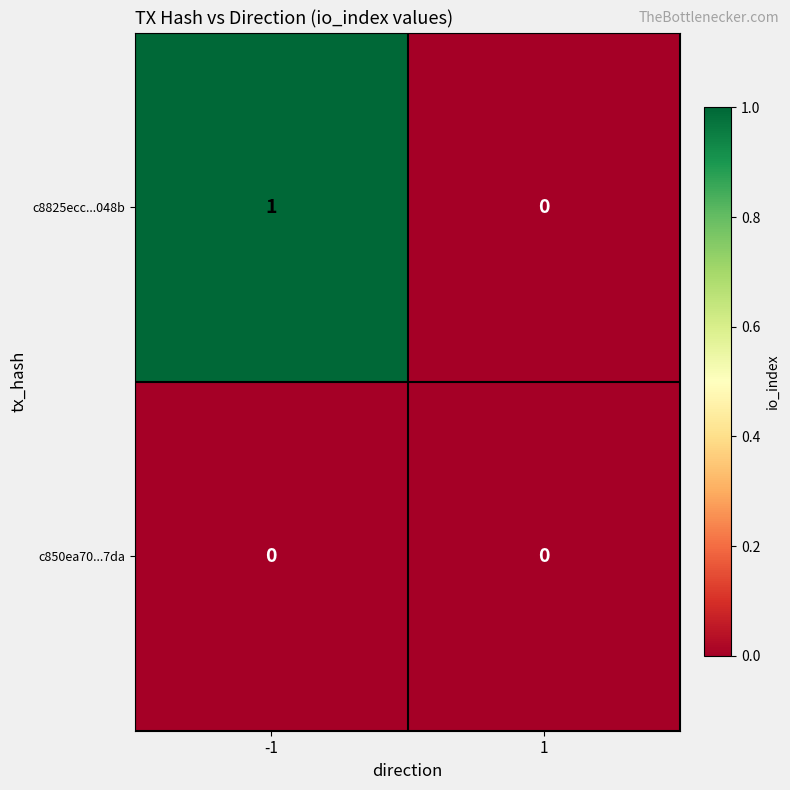

Which series has the widest spread of values?

c8825ecc...048b